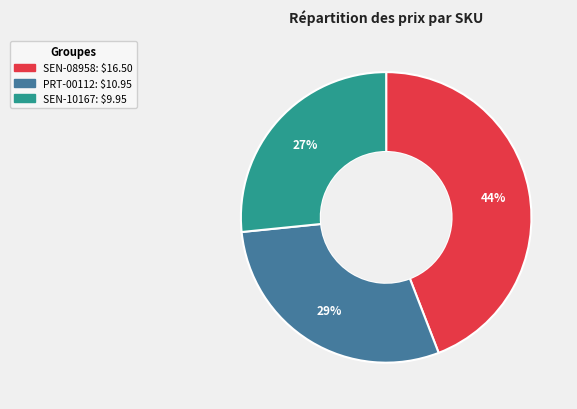

Is it true that SEN-10167 is 27% of the pie?

True